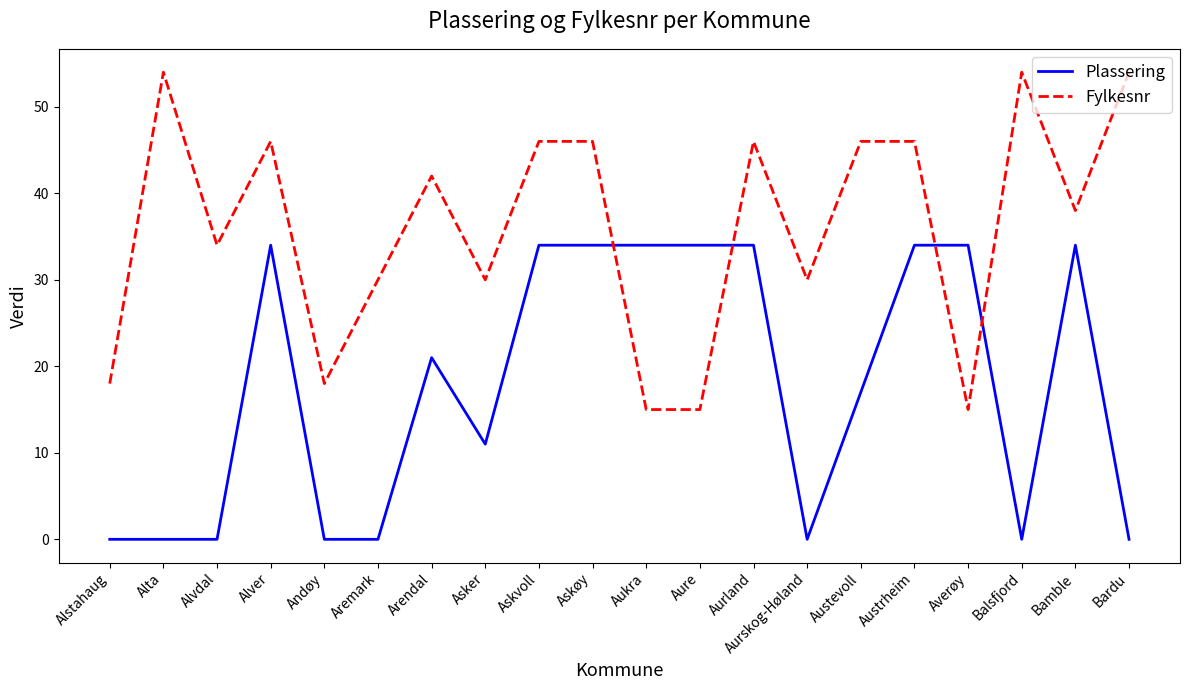

Reading left to right, extract all data points from this chart.

Plassering: 0	0	0	34	0	0	21	11	34	34	34	34	34	0	17	34	34	0	34	0
Fylkesnr: 18	54	34	46	18	30	42	30	46	46	15	15	46	30	46	46	15	54	38	54